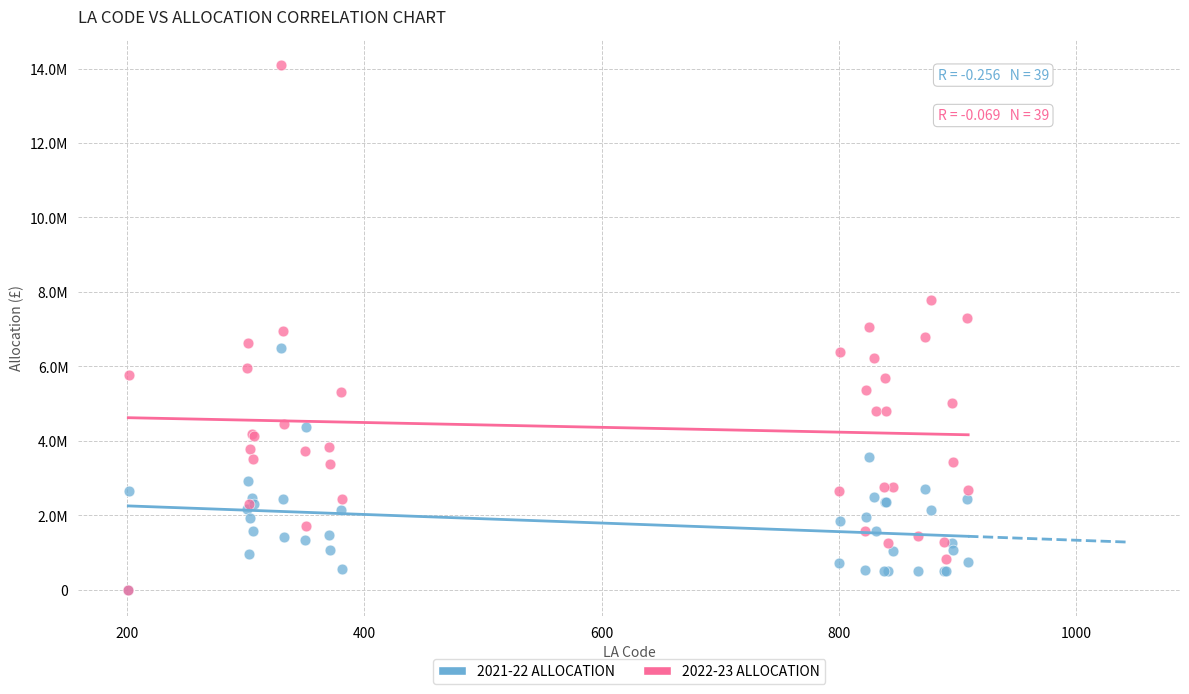

Which series reaches the maximum Y coordinate?

2022-23 ALLOCATION